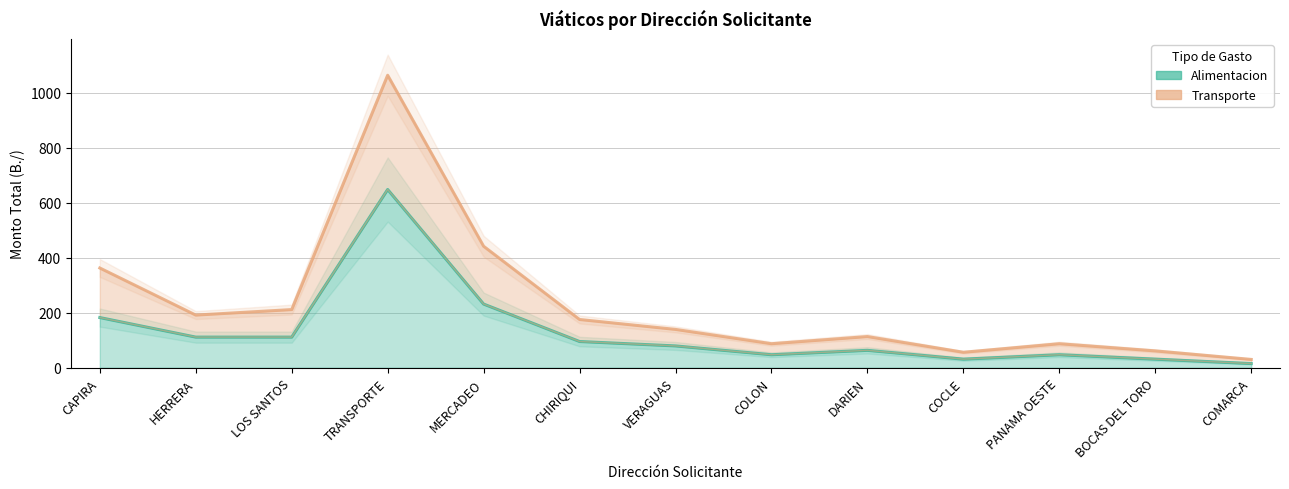

The Transporte series shows 363 at CAPIRA. True or false?

True